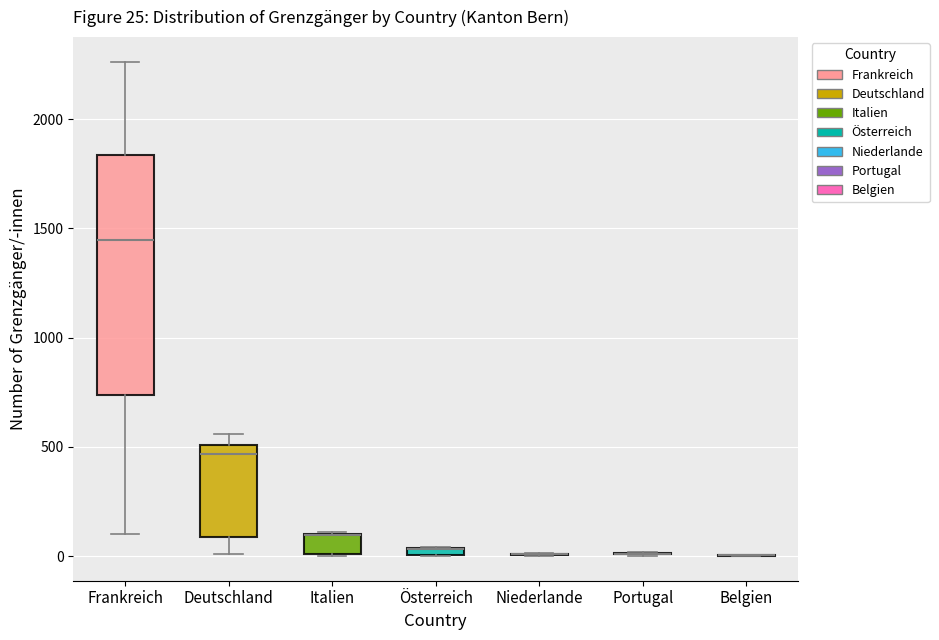

Comparing the boxes themselves (not the whiskers), which one is the tallest?

Frankreich